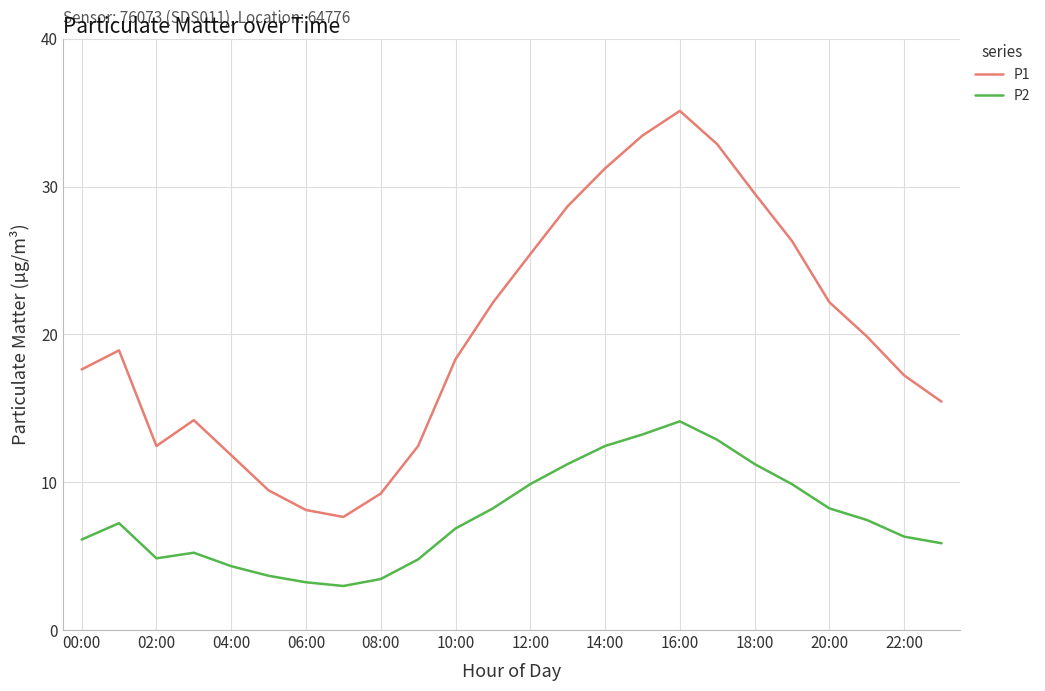

What is the sum of all P2 values?

183.7